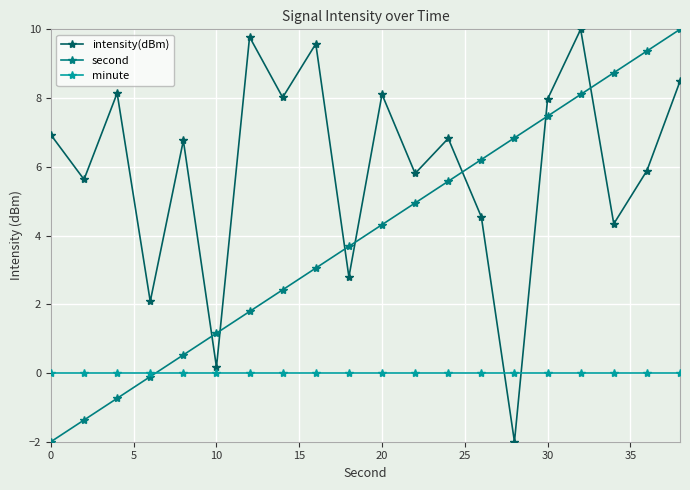

True or false: intensity(dBm) has more than 1 points higher than both neighbors.

True